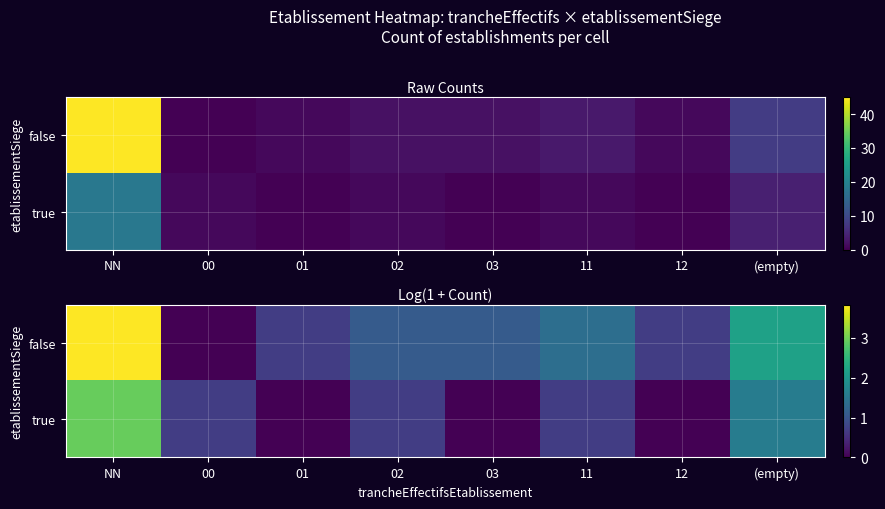

The value of true at 02 is 0.4. True or false?

False